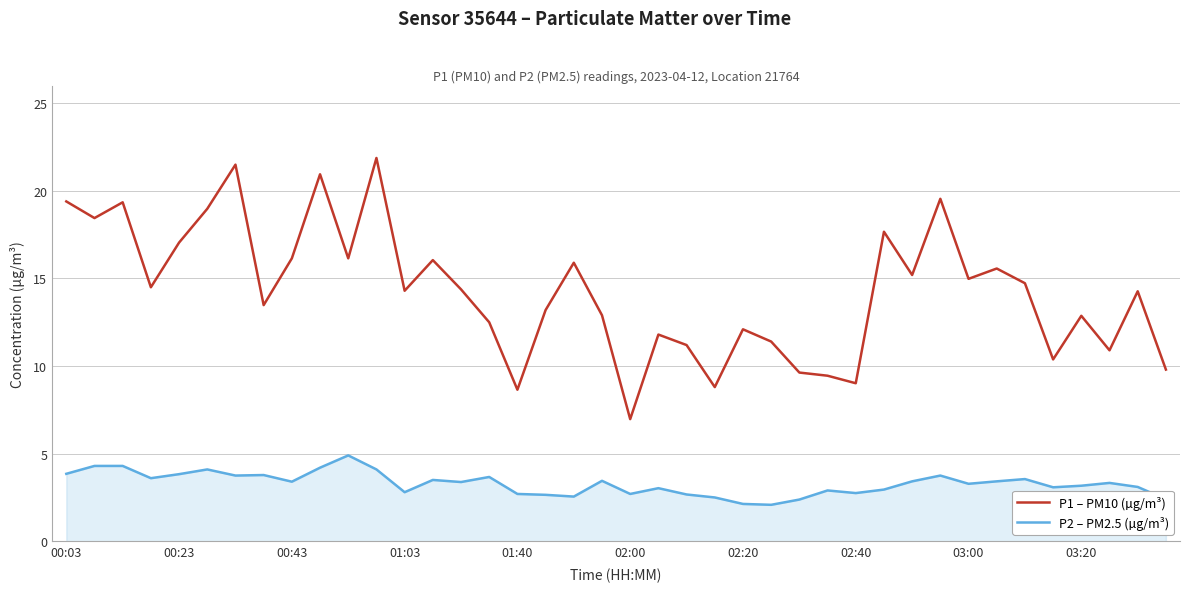

Which series has the largest total across all categories?

P1 – PM10 (µg/m³)